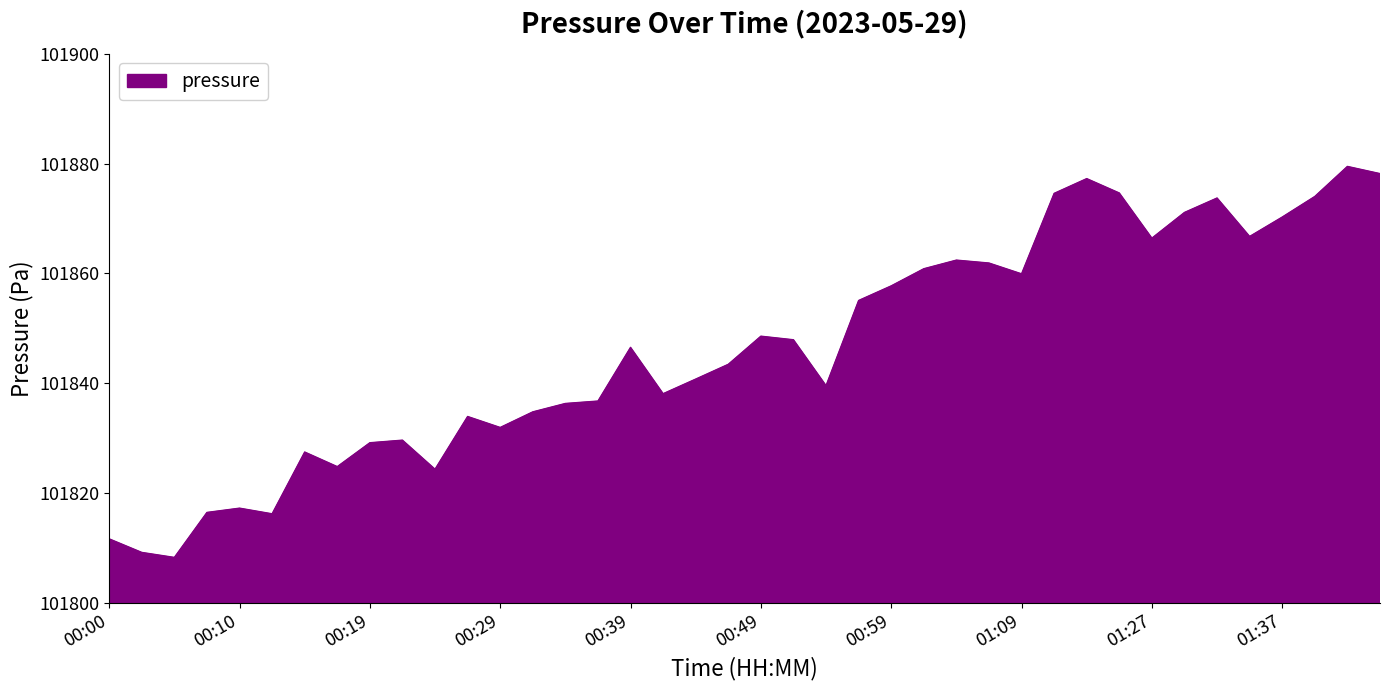

What is the greatest value displayed?

101879.5